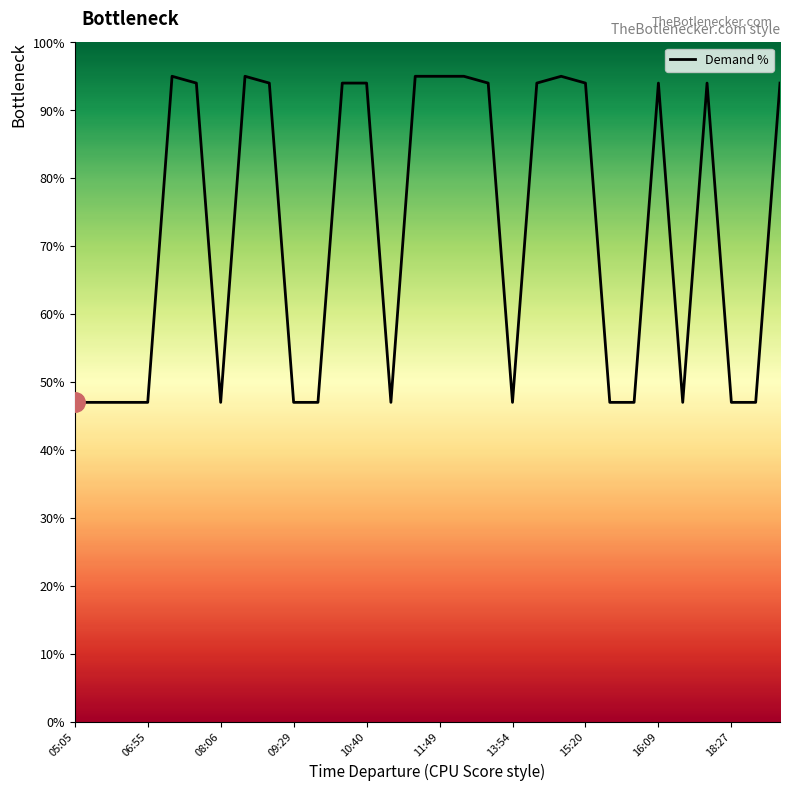

Reading left to right, extract all data points from this chart.

47	47	47	47	95	94	47	95	94	47	47	94	94	47	95	95	95	94	47	94	95	94	47	47	94	47	94	47	47	94